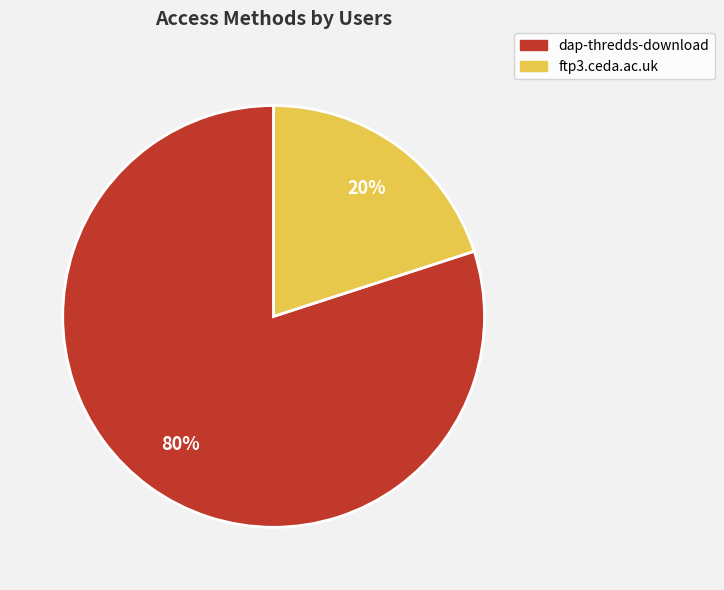

Between dap-thredds-download and ftp3.ceda.ac.uk, which is larger?

dap-thredds-download